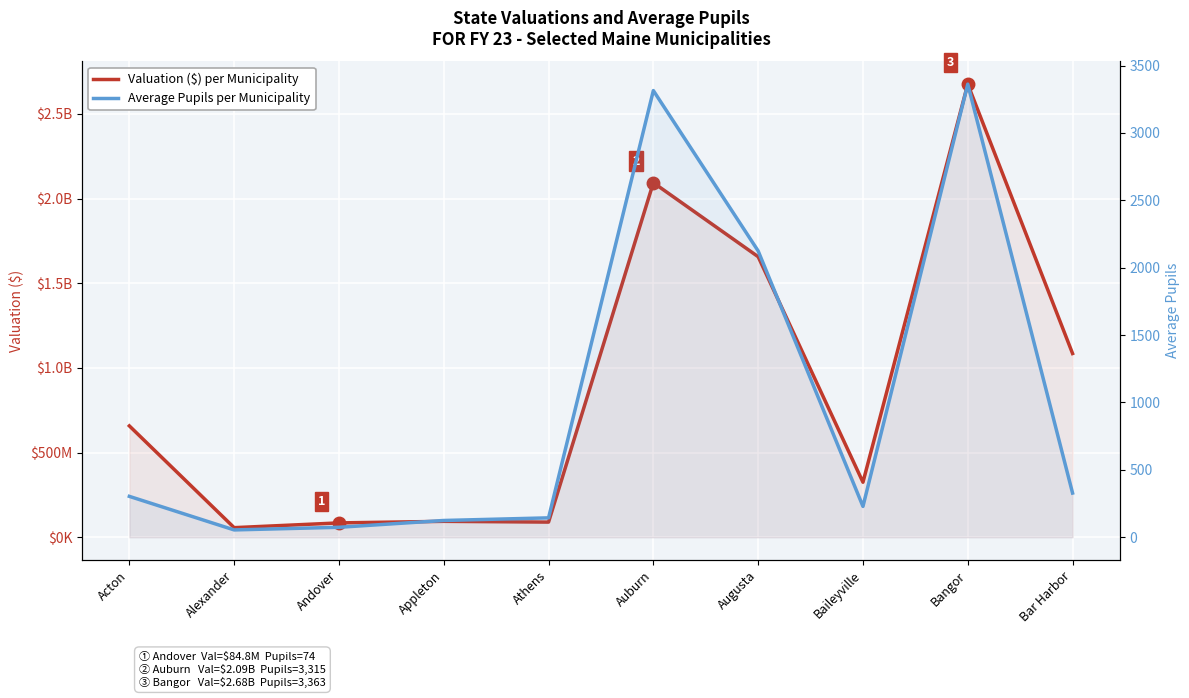

Rank the categories by Valuation ($) value from lowest to highest.

Alexander, Andover, Athens, Appleton, Baileyville, Acton, Bar Harbor, Augusta, Auburn, Bangor